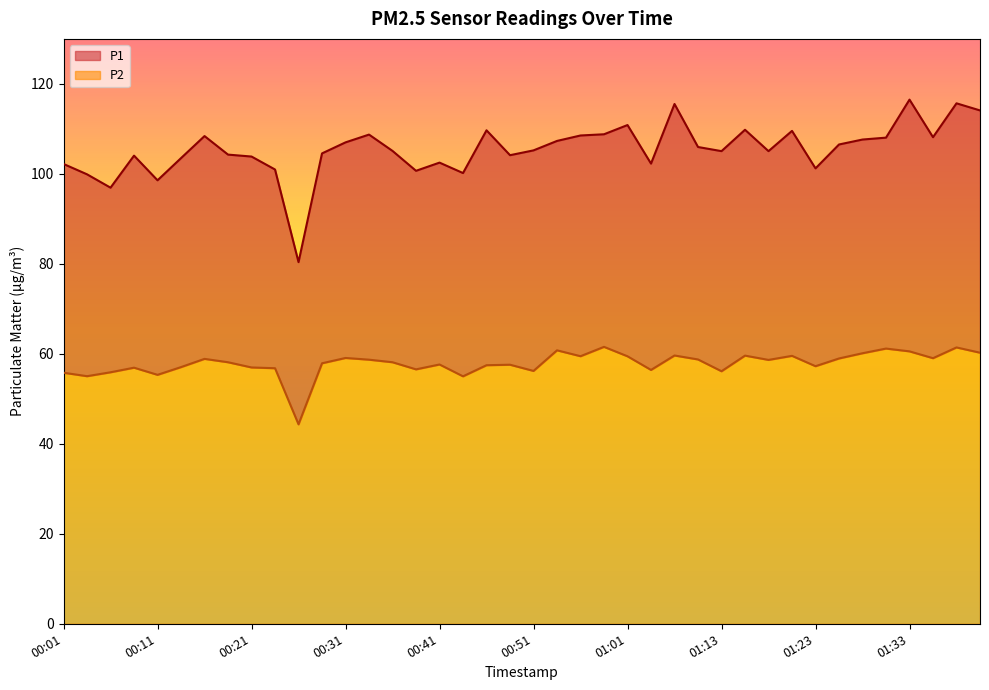

True or false: P1 and P2 cross at least once.

False